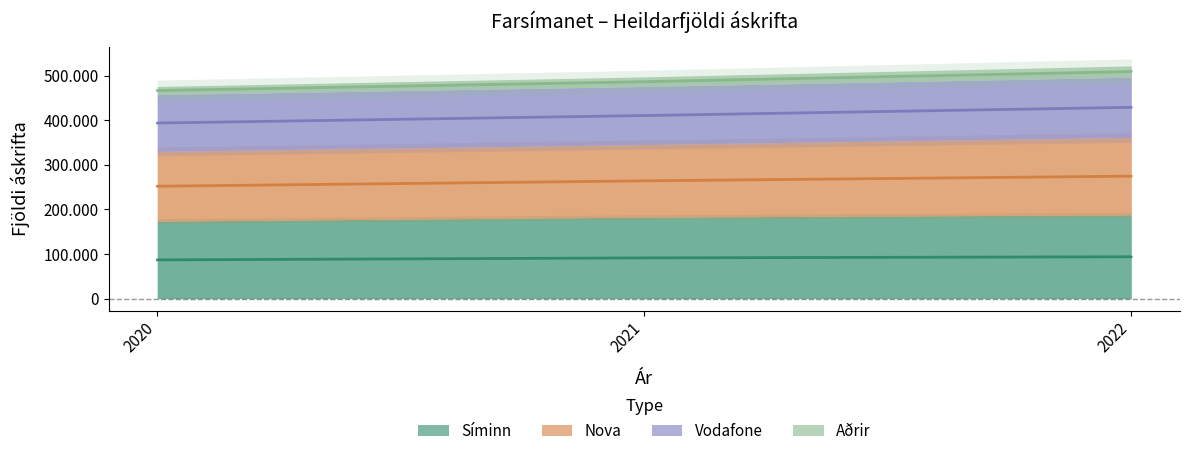

Rank the categories by Nova value from lowest to highest.

2020, 2021, 2022